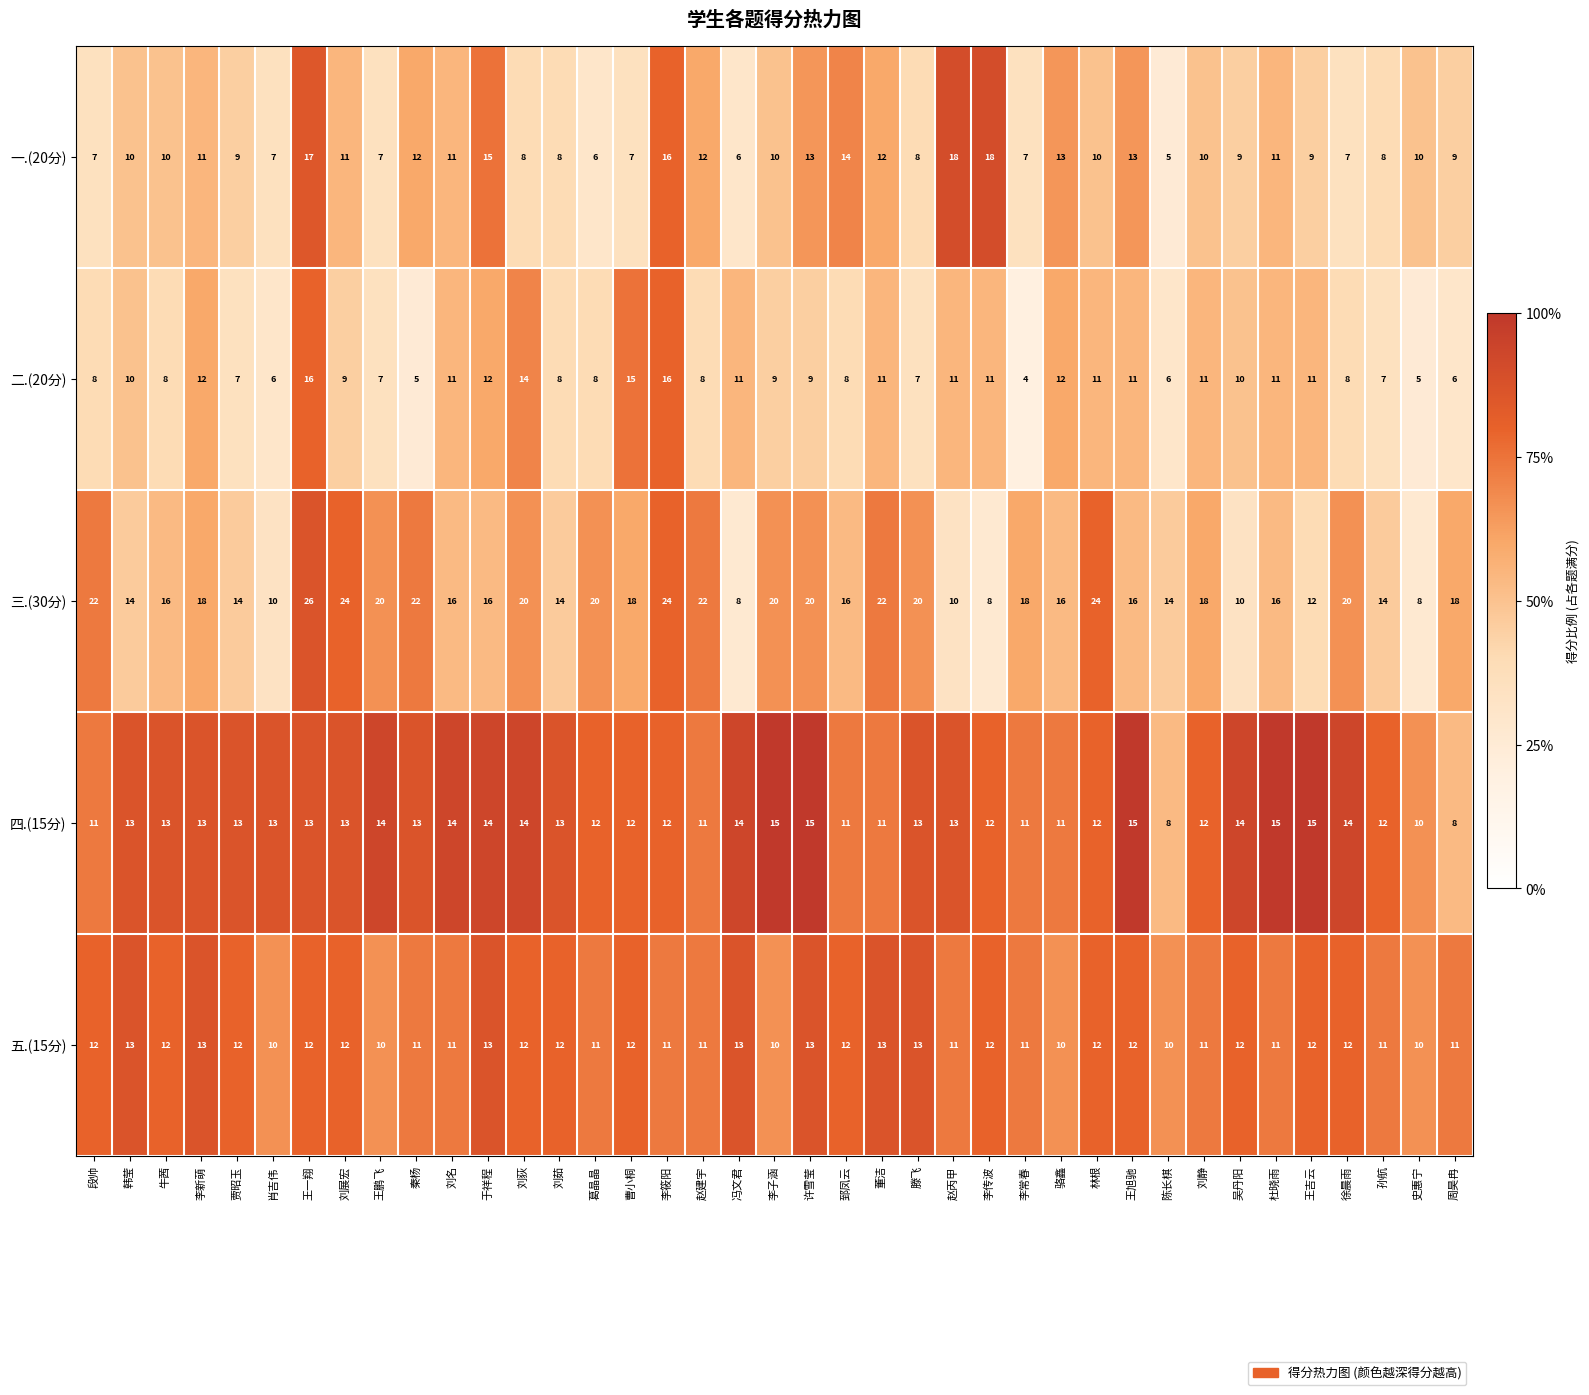

Read the 二.(20分) value at 刘静.

11